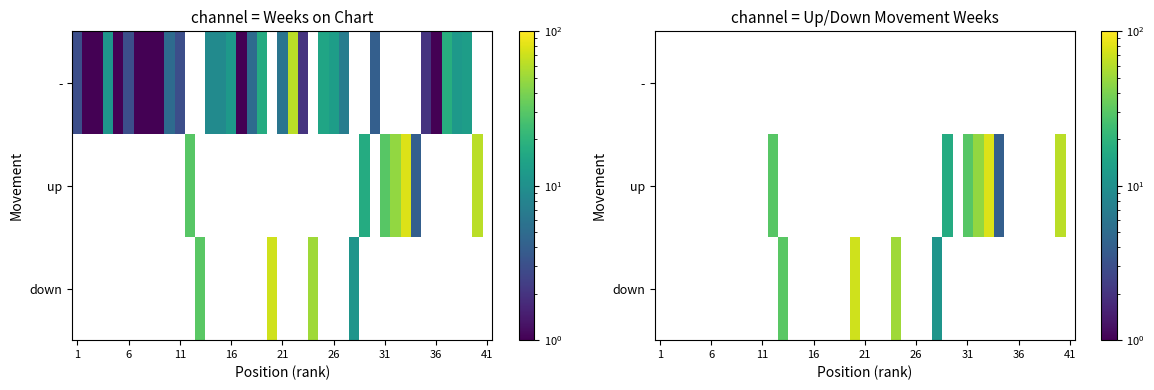

Rank the series at 21 from lowest to highest value.

up, down, -